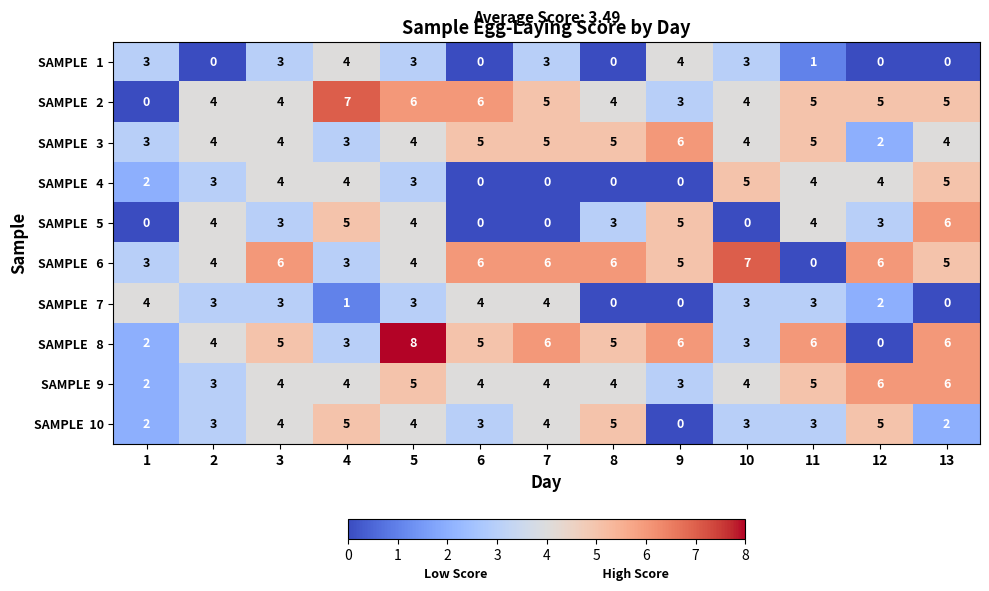

What is the difference between the highest and lowest values at 12?

6